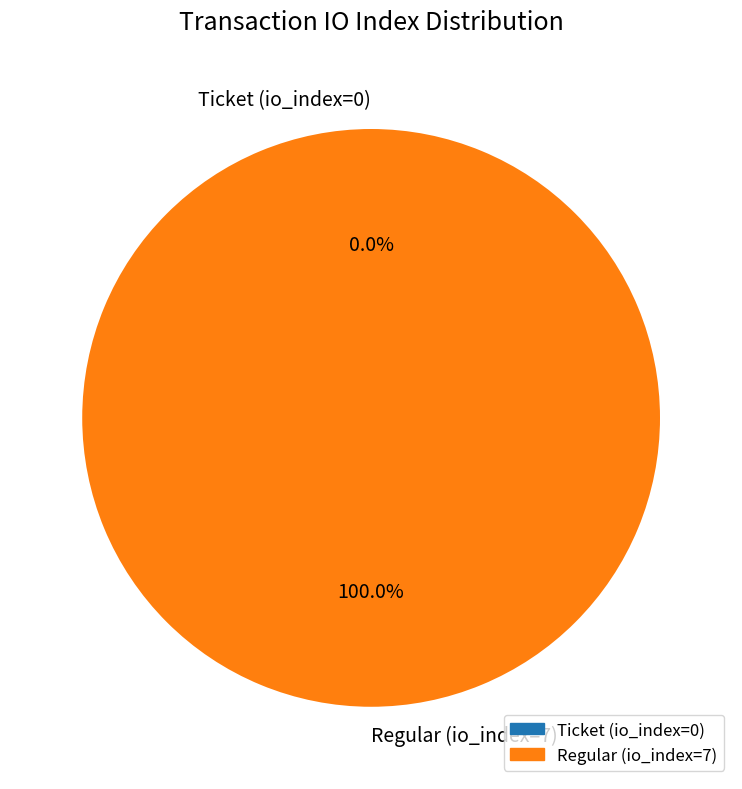

Which slice is the largest?

Regular (io_index=7)